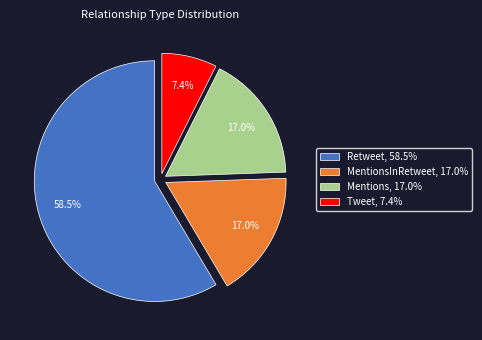

How many segments does this pie chart have?

4